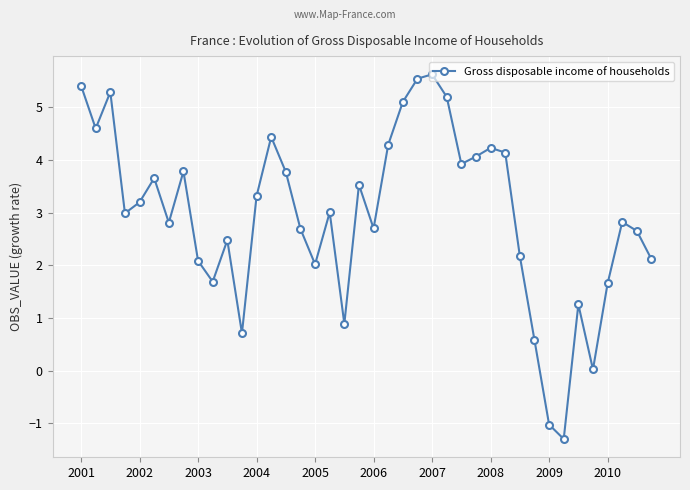

Count the number of data series in this chart.

1